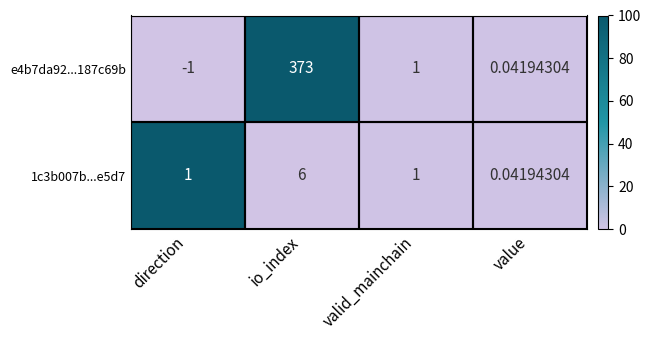

Rank the series by their maximum value, from highest to lowest.

e4b7da92...187c69b, 1c3b007b...e5d7